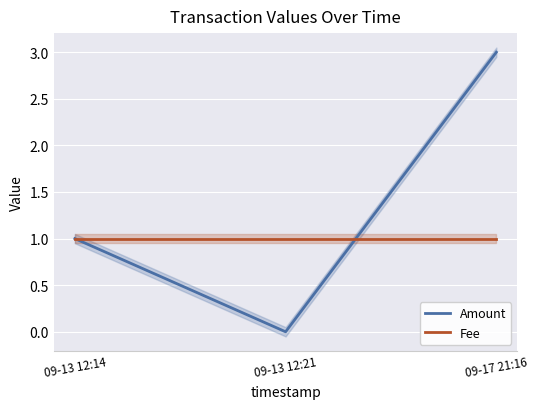

Reading right to left, extract all data points from this chart.

Amount: 3	0	1
Fee: 1	1	1